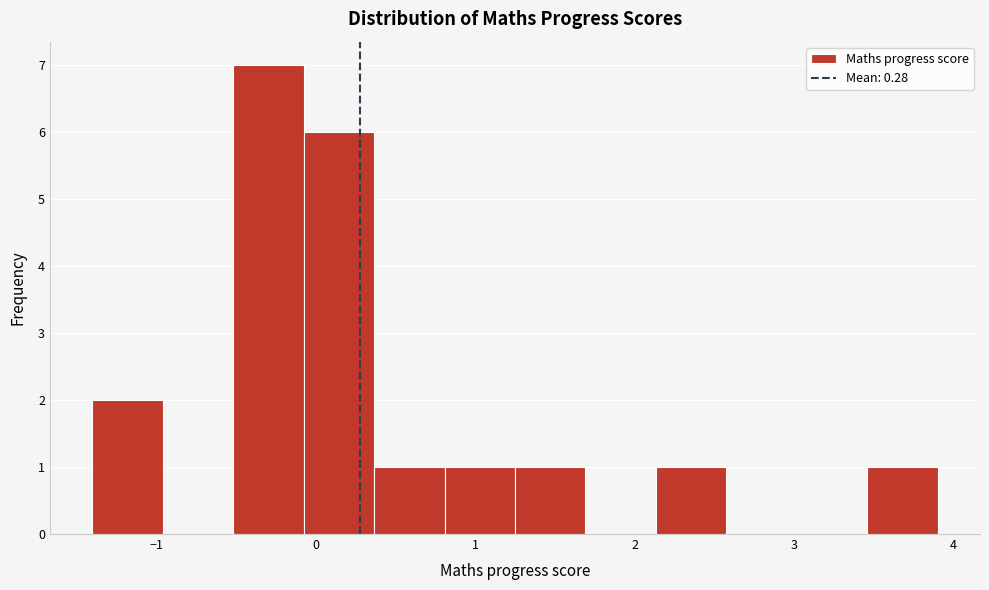

Reading left to right, transcribe this chart: for each bar, give the range it covers on the x-axis and its height. Neither the bar edges nor the heights are printed on the chart, so give them approximately, as read against the axes.

-1.4 to -1.0: 2
-1.0 to -0.5: 0
-0.5 to -0.1: 7
-0.1 to 0.4: 6
0.4 to 0.8: 1
0.8 to 1.3: 1
1.3 to 1.7: 1
1.7 to 2.1: 0
2.1 to 2.6: 1
2.6 to 3.0: 0
3.0 to 3.5: 0
3.5 to 3.9: 1